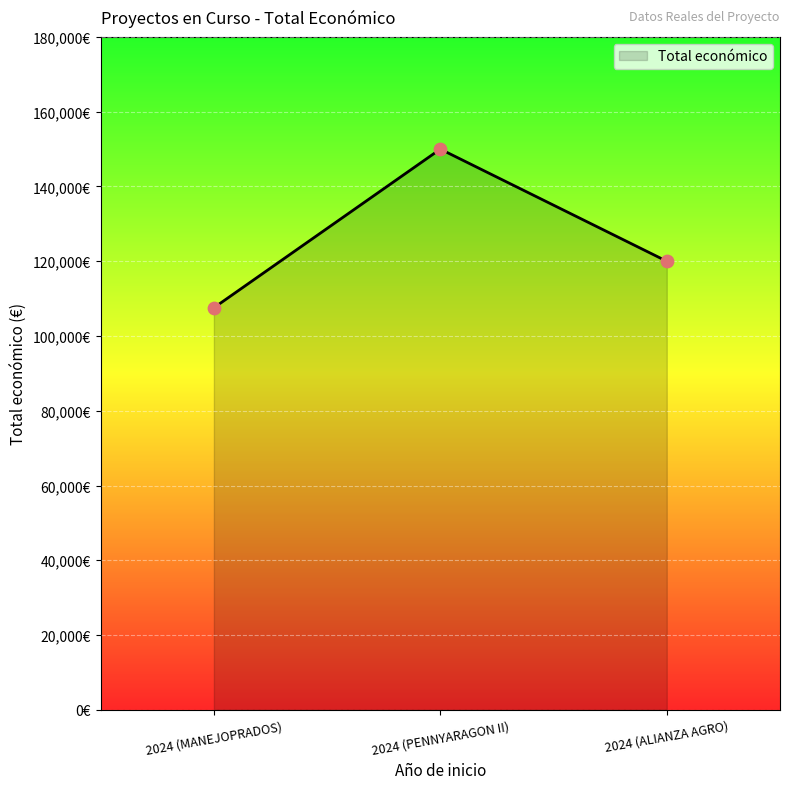

Approximately how many times larger is the value at 2024 (ALIANZA AGRO) compared to 2024 (PENNYARAGON II)?

0.8